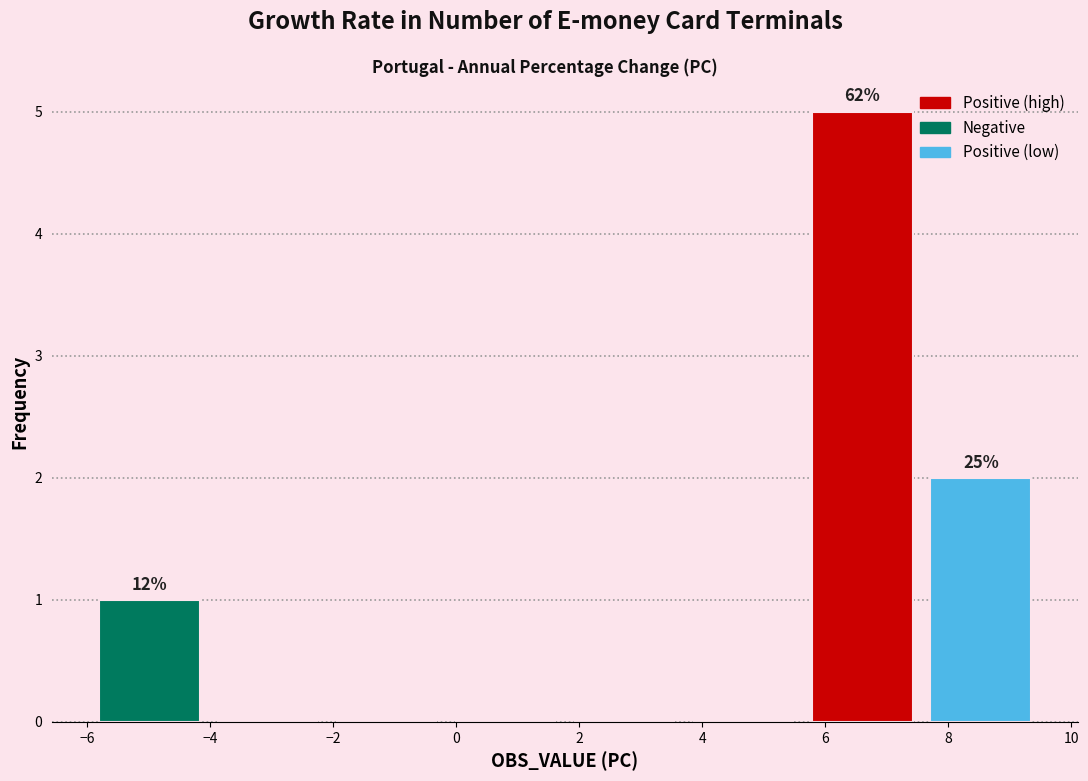

Which range on the x-axis has the tallest bar?

5.6 to 7.6